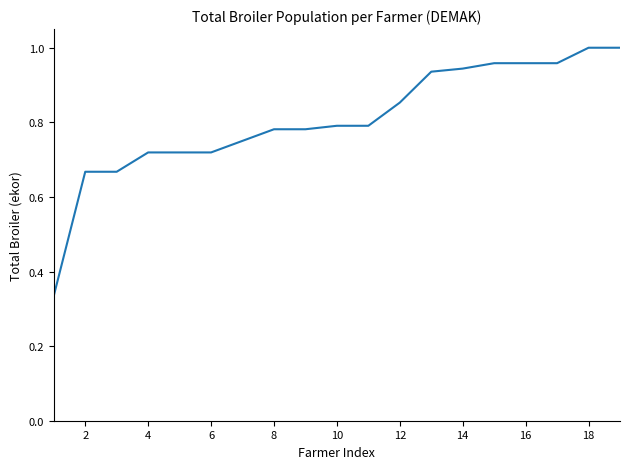

How many lines are shown in the chart?

1